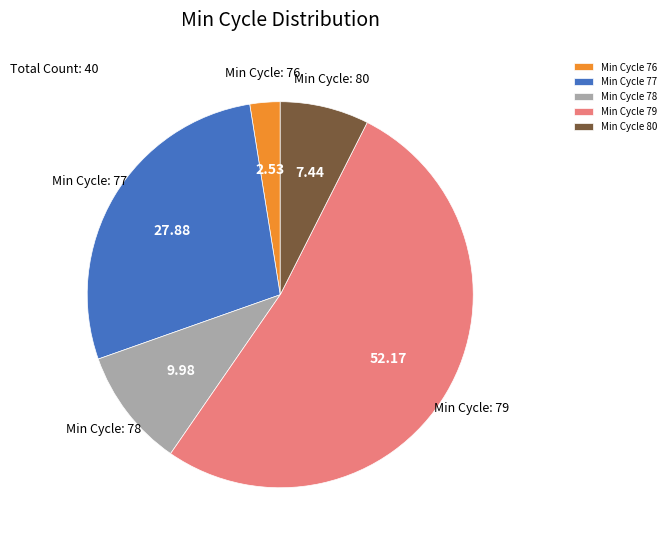

Which category has the smallest portion of the pie?

Min Cycle 76